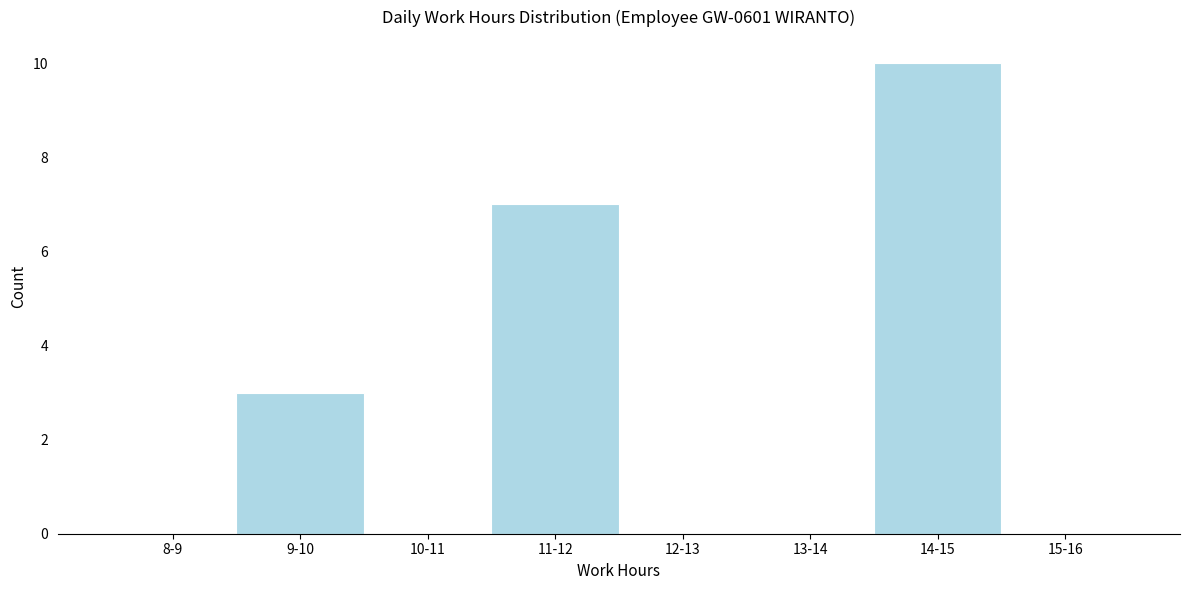

Reading left to right, transcribe all the data shown in this chart.

8-9=0	9-10=3	10-11=0	11-12=7	12-13=0	13-14=0	14-15=10	15-16=0